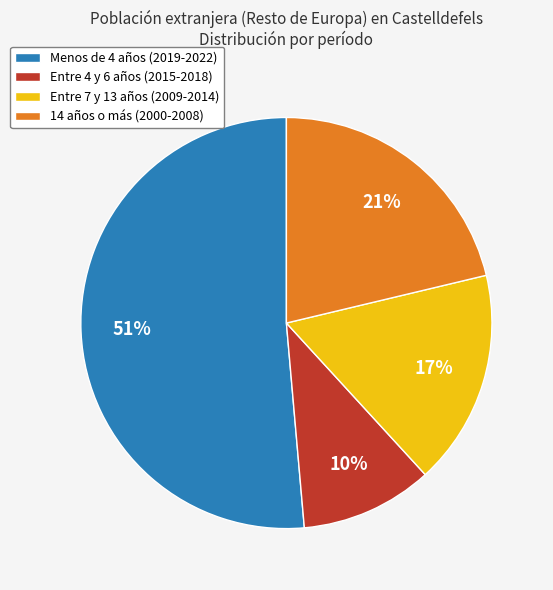

What is the smallest slice in the pie chart?

Entre 4 y 6 años (2015-2018)